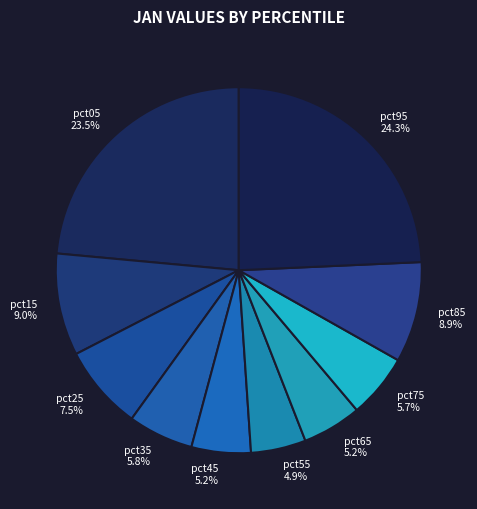

How much of the chart is everything except pct75?

94.3%